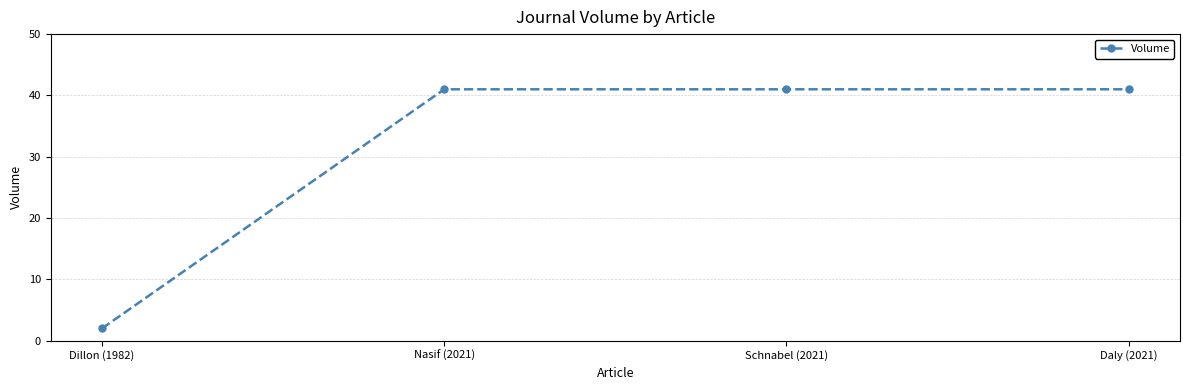

What is the ratio of the value at Schnabel (2021) to the value at Nasif (2021)?

1.0